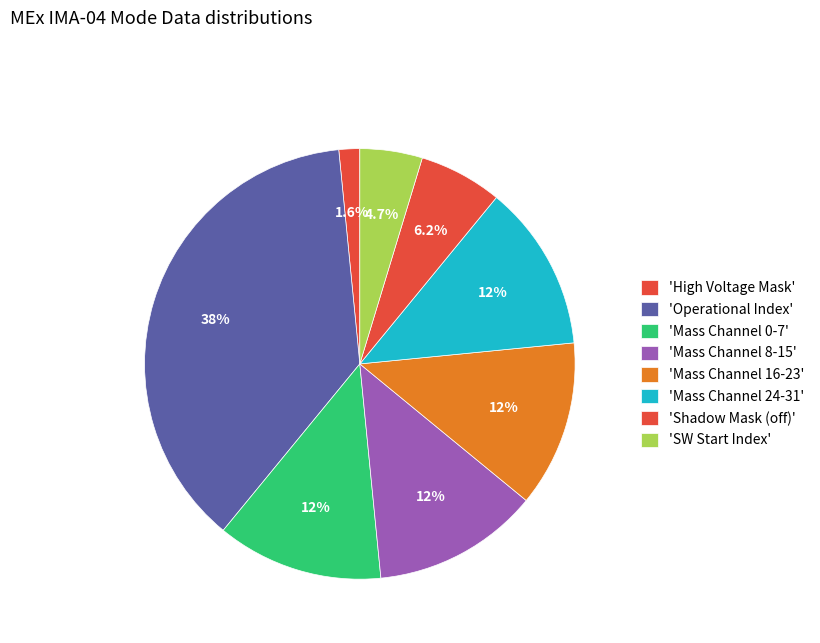

How many segments does this pie chart have?

8